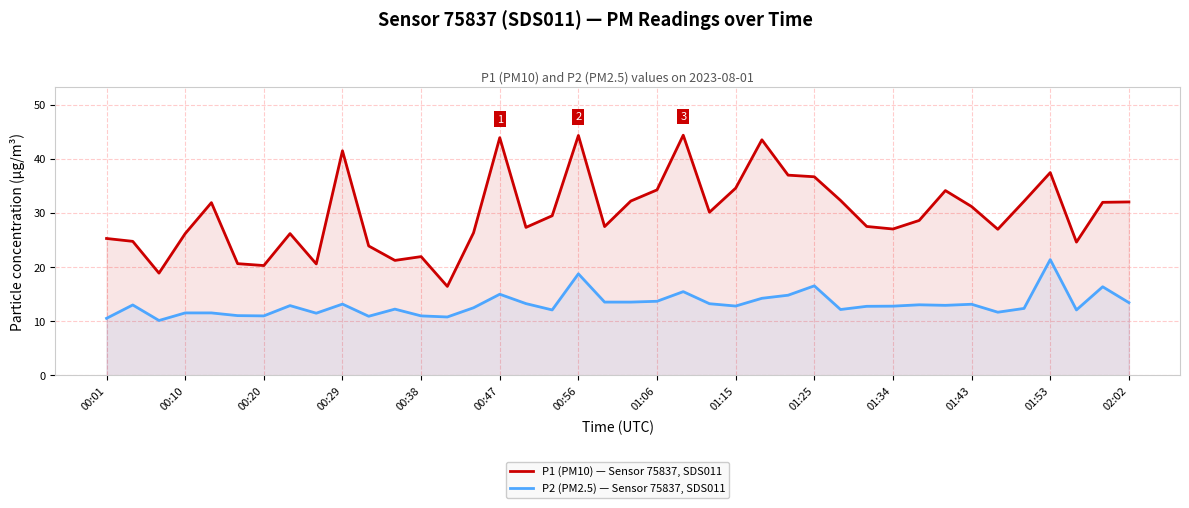

What is the label of the 39th point from the left?

38